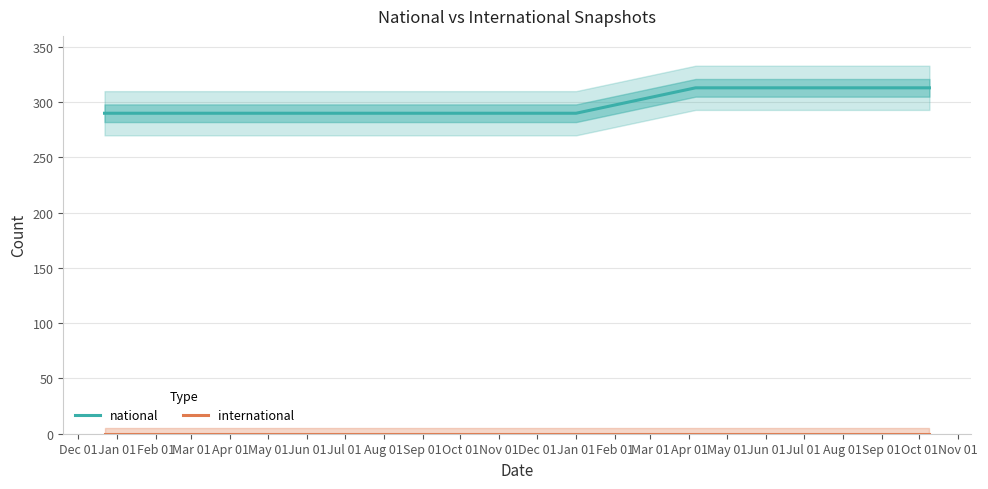

The value of national at Jan 01 is 189. True or false?

False